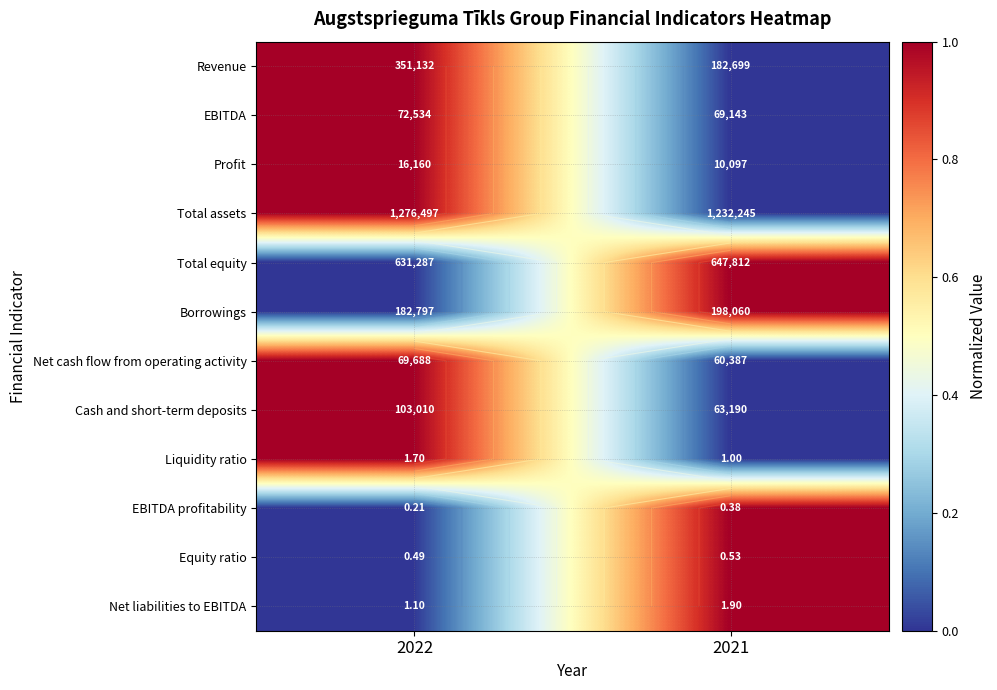

Which series changed the most between 2022 and 2021?

Revenue